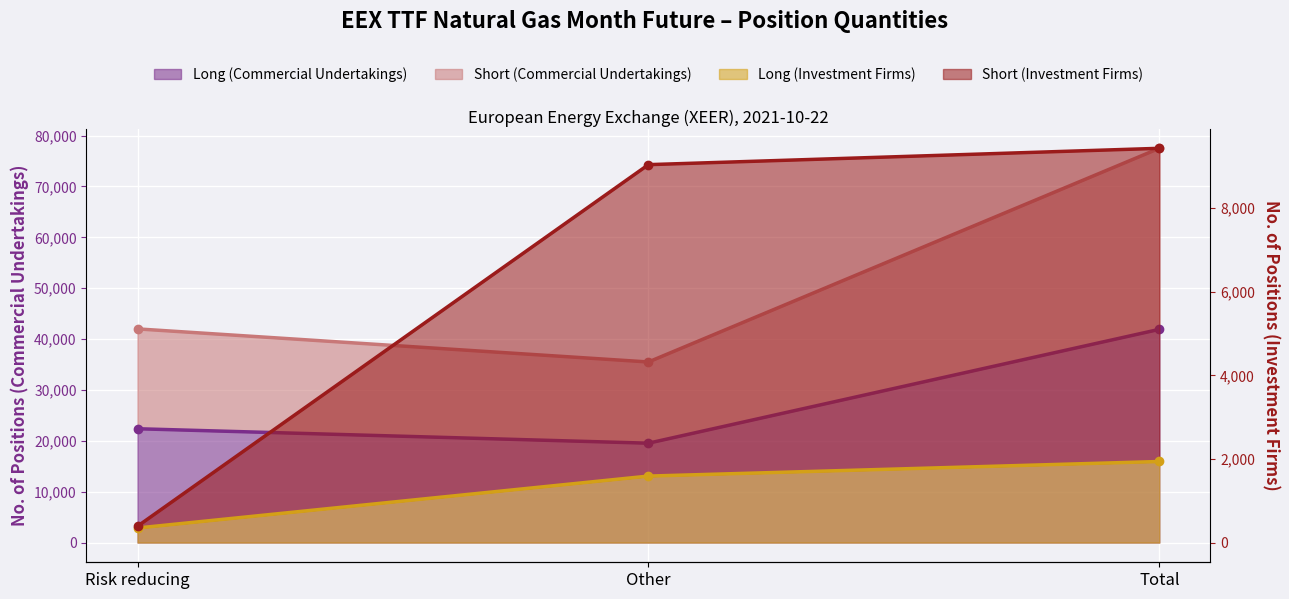

At which label does Short (Commercial Undertakings) reach its minimum?

Other